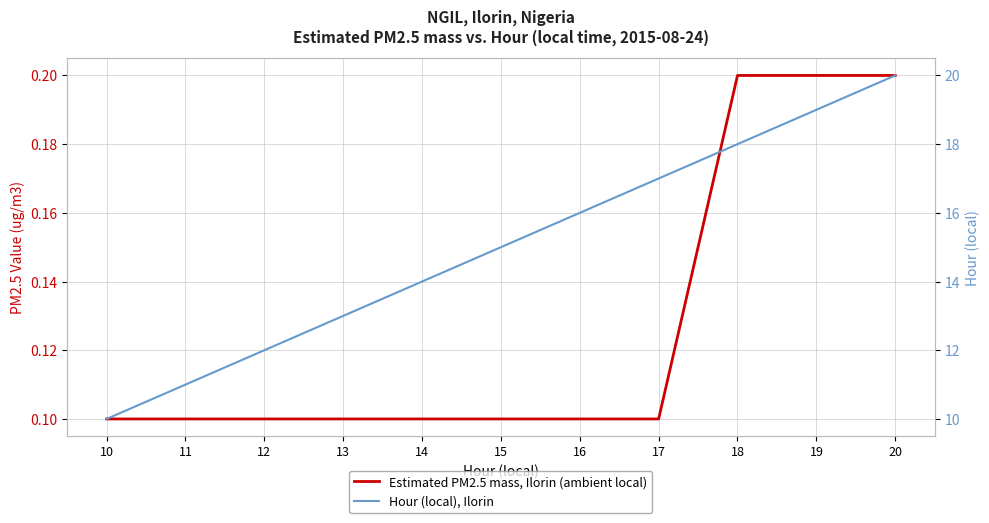

The Estimated PM2.5 mass, Ilorin (ambient local) series shows 0.2 at 13. True or false?

False